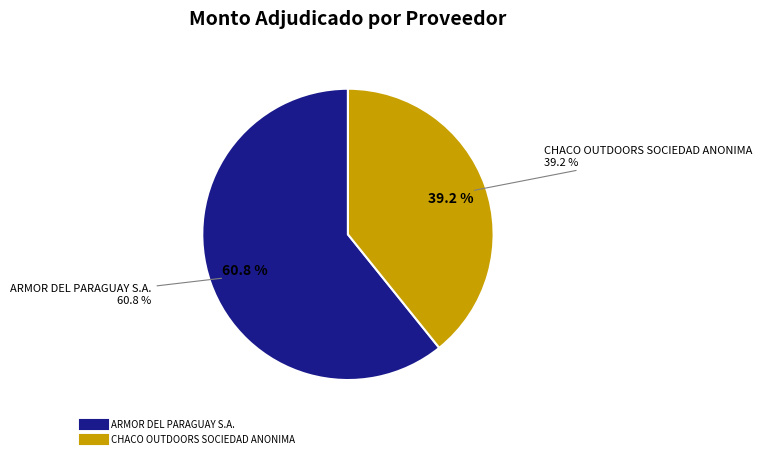

Rank the categories by value from highest to lowest.

ARMOR DEL PARAGUAY S.A., CHACO OUTDOORS SOCIEDAD ANONIMA